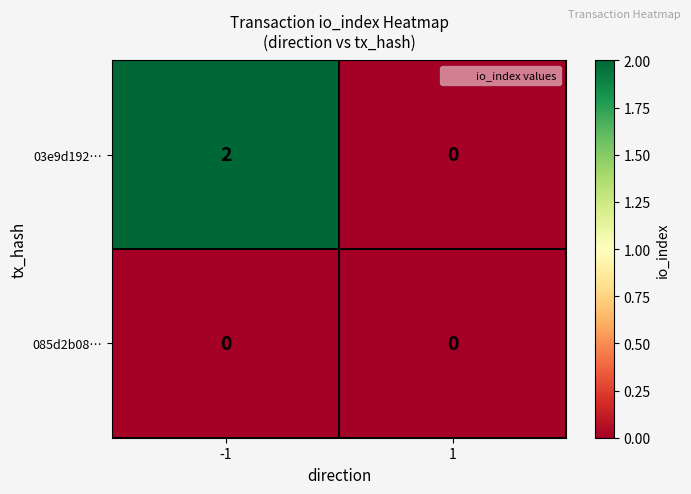

Between -1 and 1, which series saw the biggest shift?

03e9d192…